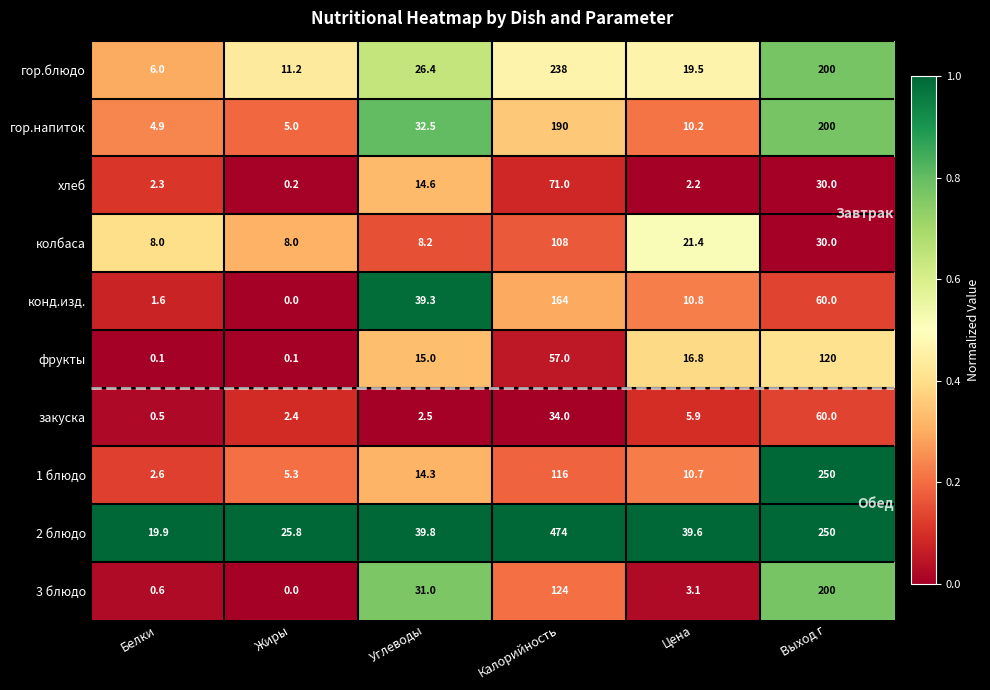

What is the spread (max minus min) of values at Углеводы?

37.3